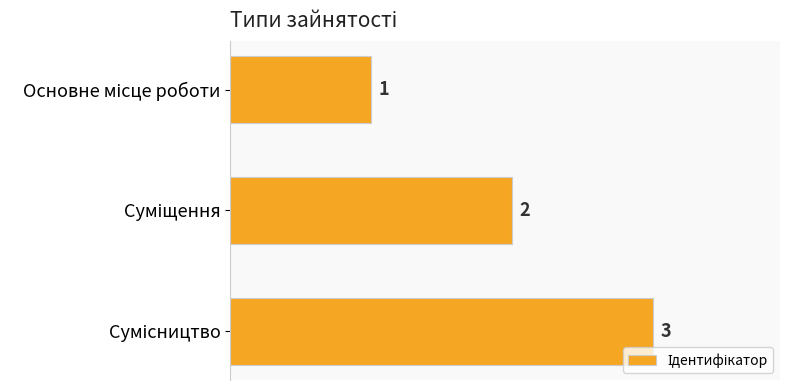

What is the value of the 2nd bar from the top?

2